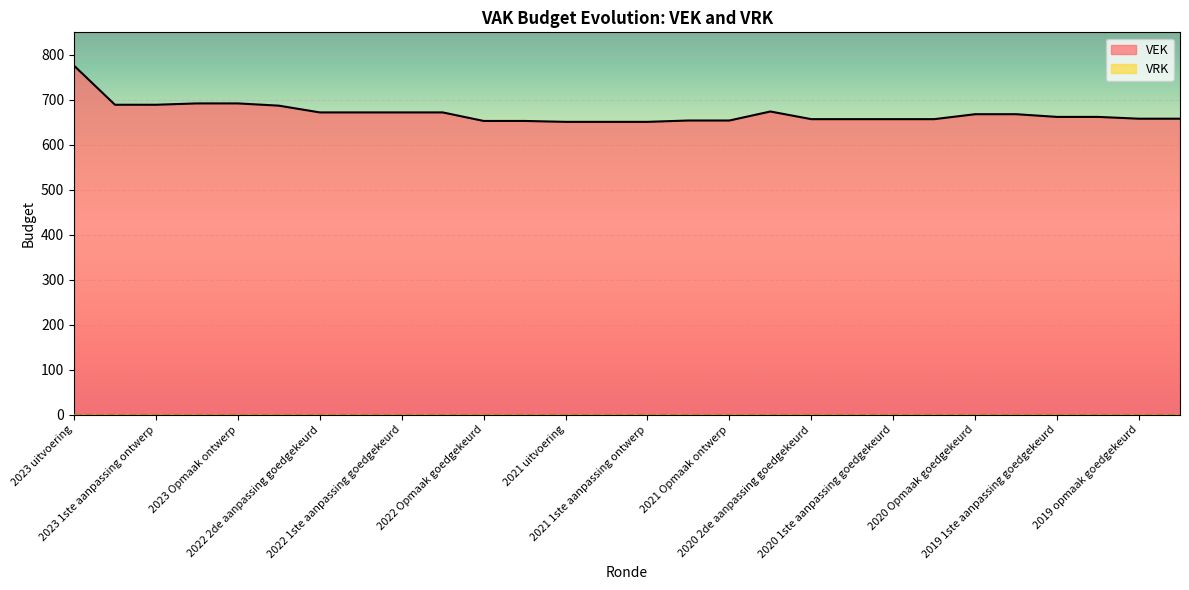

The chart shows a value of 654 at 2021 Opmaak goedgekeurd. True or false?

True